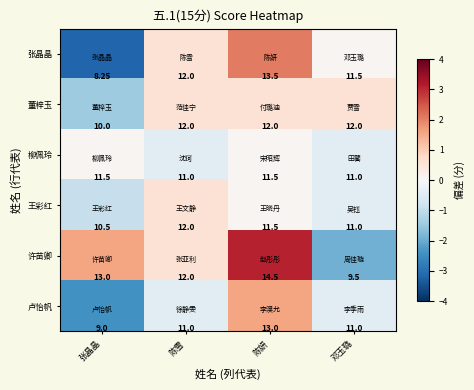

At which label is 董梓玉 closest to 11?

张晶晶